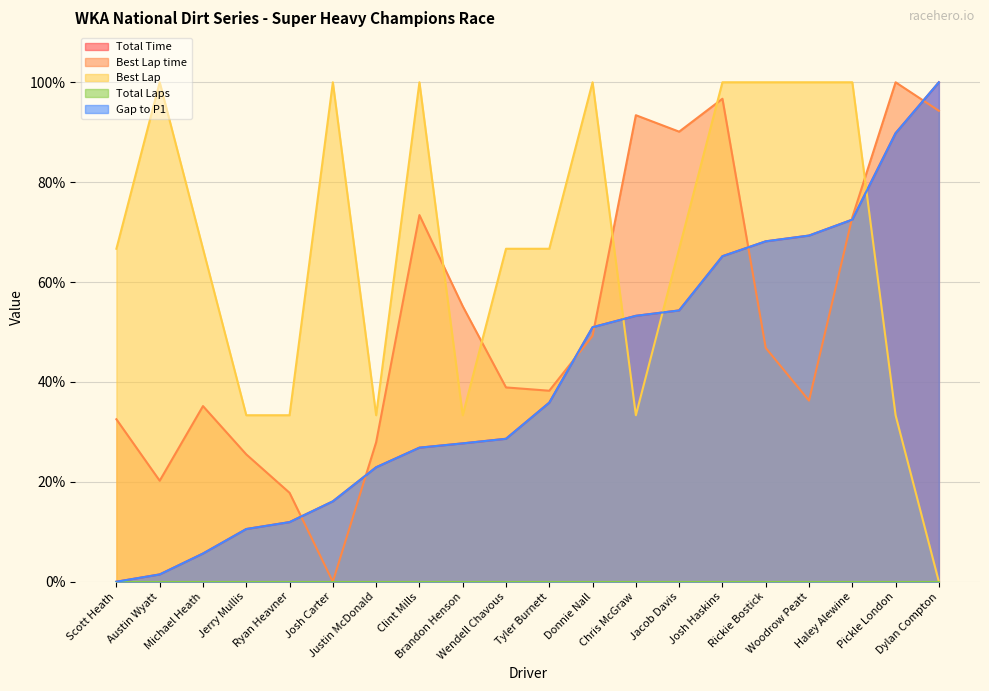

Between Brandon Henson and Haley Alewine, which series saw the biggest shift?

Best Lap